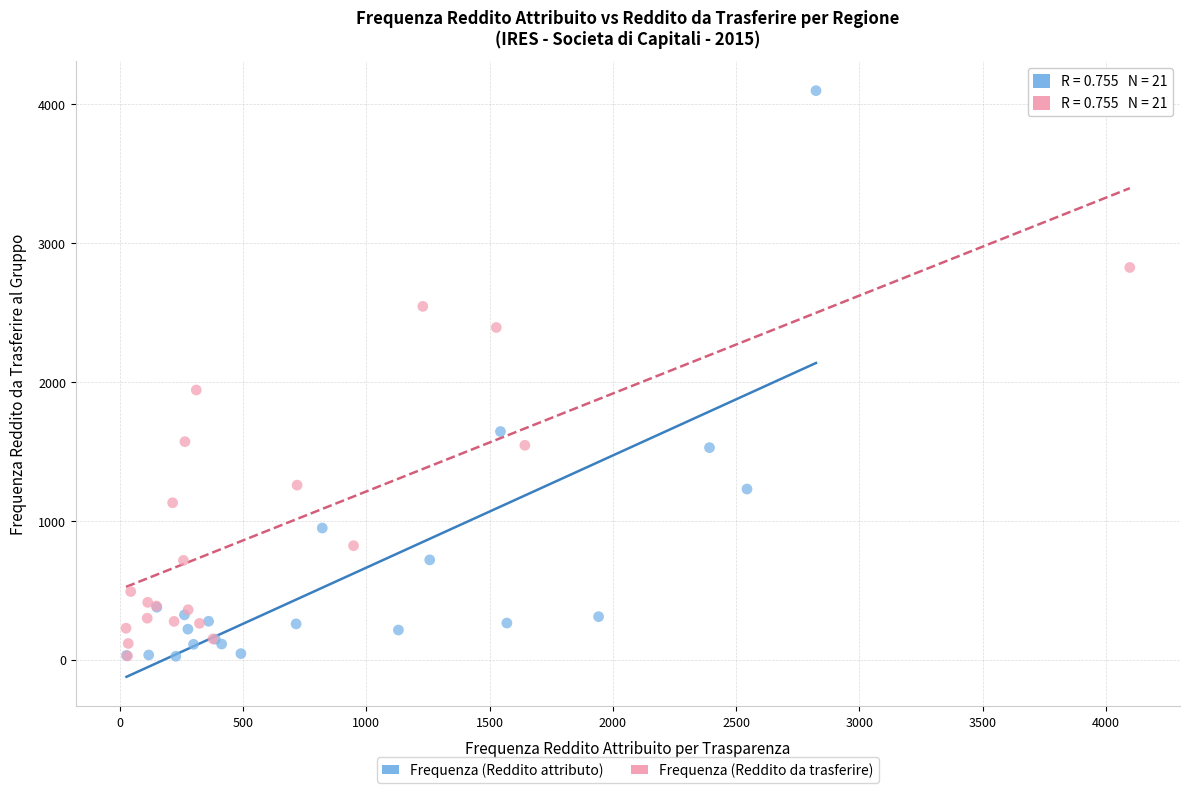

Which series reaches the maximum Y coordinate?

Frequenza (Reddito attributo)